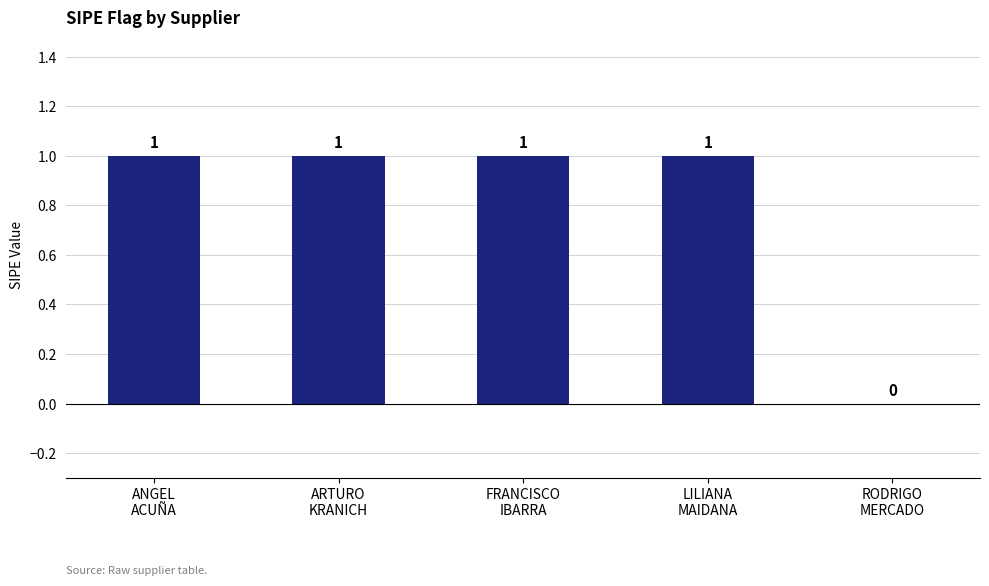

What is the sum of all values?

4